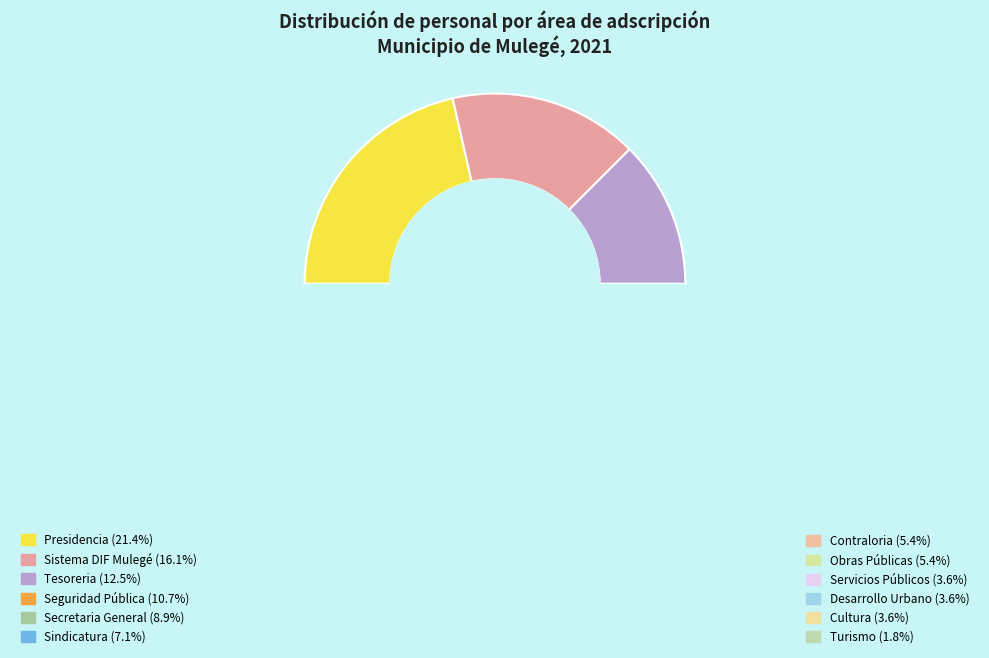

Combined, do Tesoreria and Secretaria General account for over 50%?

No